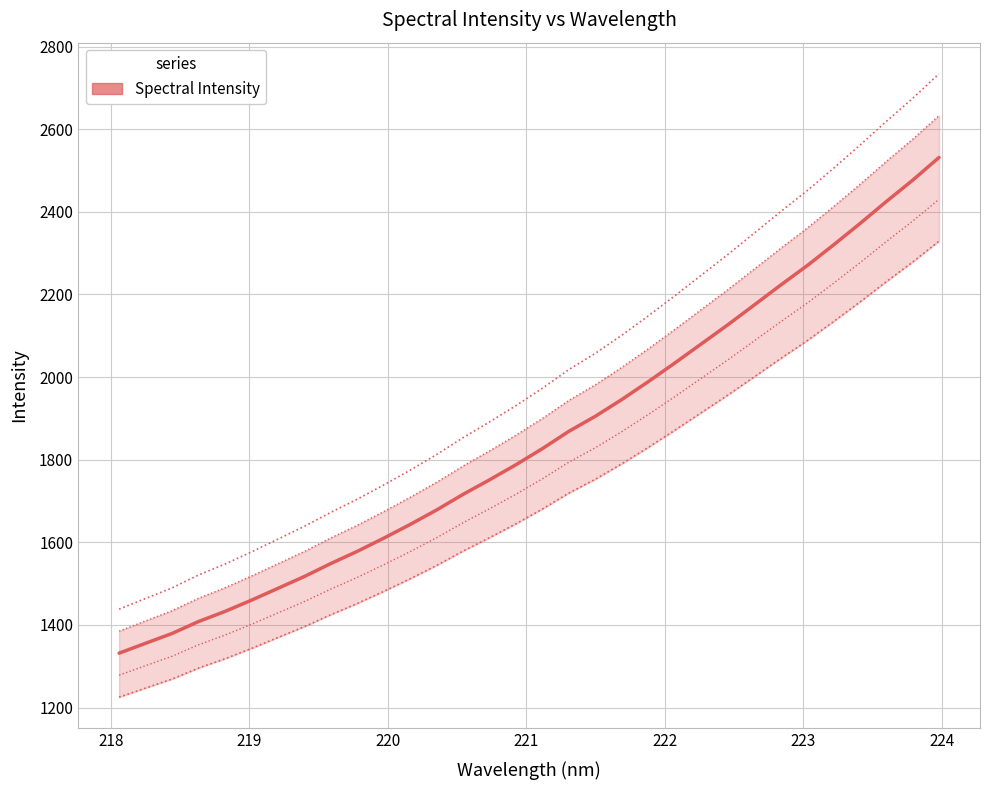

What is the greatest value displayed?

2531.7